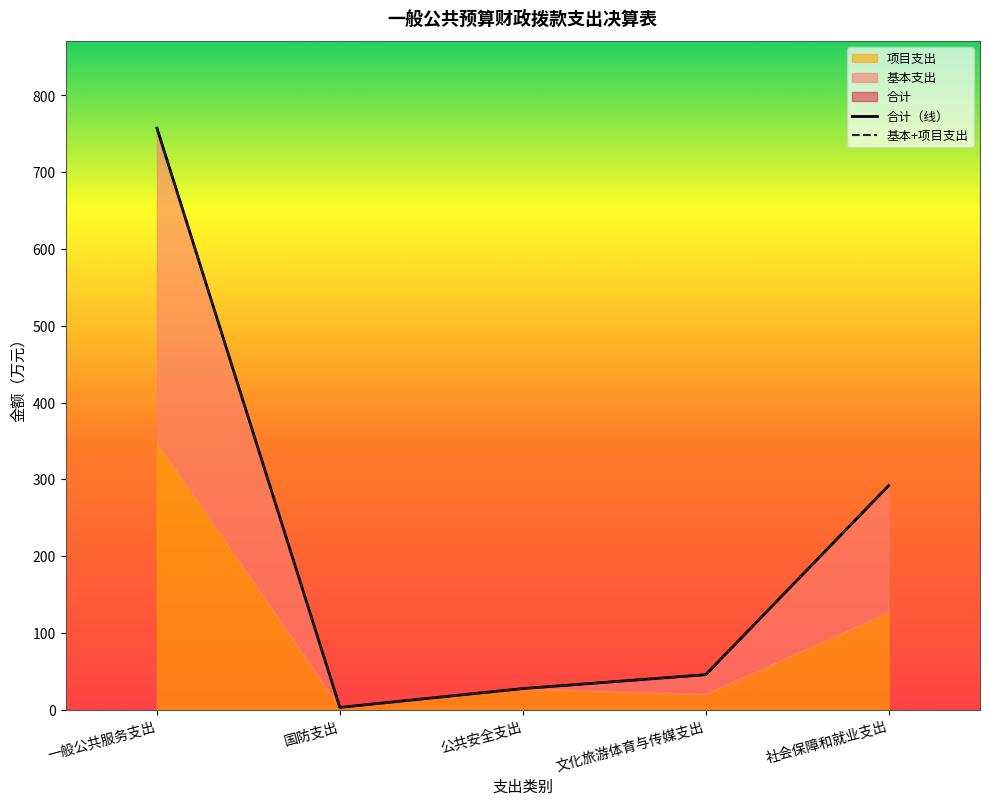

Which series has the largest total across all categories?

合计